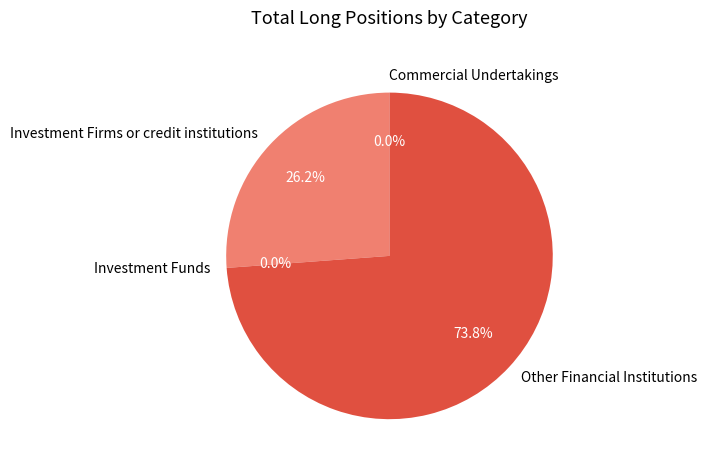

Does any single category account for the majority?

Yes